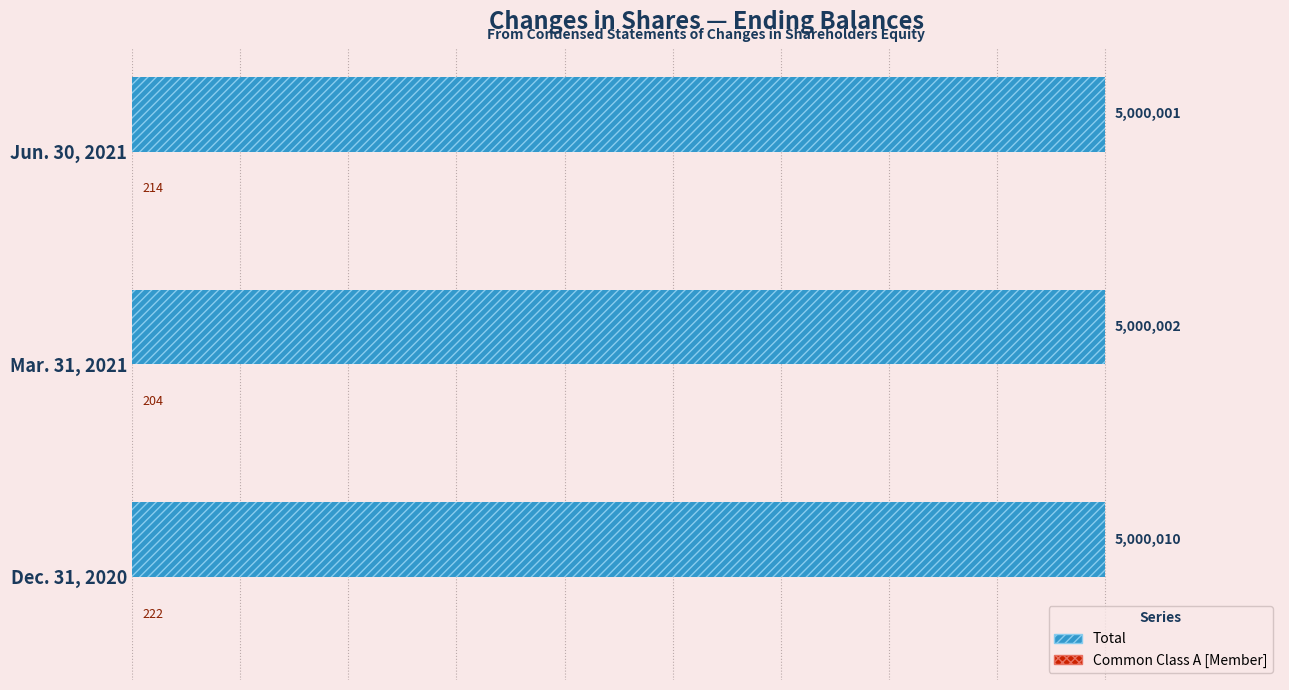

What is the average value of the Common Class A [Member] series?

213